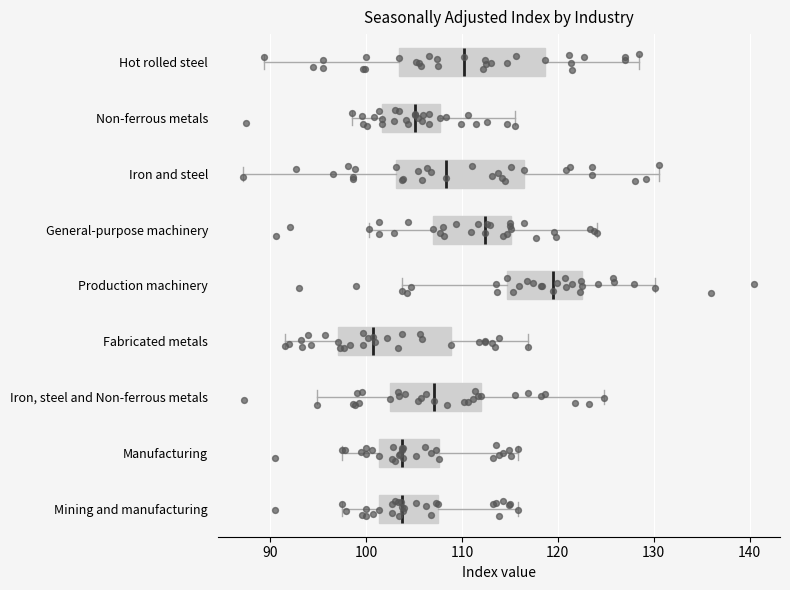

Reading bottom to top, read every box against the x-axis: the position of its median line, the range the box covers, and the ends of its whiskers. The values are not printed on the chart, so give them approximately, as read against the axis.

Mining and manufacturing: median 104, box 101 to 108, whiskers 98 to 116
Manufacturing: median 104, box 101 to 108, whiskers 98 to 116
Iron, steel and Non-ferrous metals: median 107, box 103 to 112, whiskers 95 to 125
Fabricated metals: median 101, box 97 to 109, whiskers 92 to 117
Production machinery: median 120, box 115 to 123, whiskers 104 to 130
General-purpose machinery: median 112, box 107 to 115, whiskers 100 to 124
Iron and steel: median 108, box 103 to 117, whiskers 87 to 131
Non-ferrous metals: median 105, box 102 to 108, whiskers 99 to 116
Hot rolled steel: median 110, box 103 to 119, whiskers 89 to 129